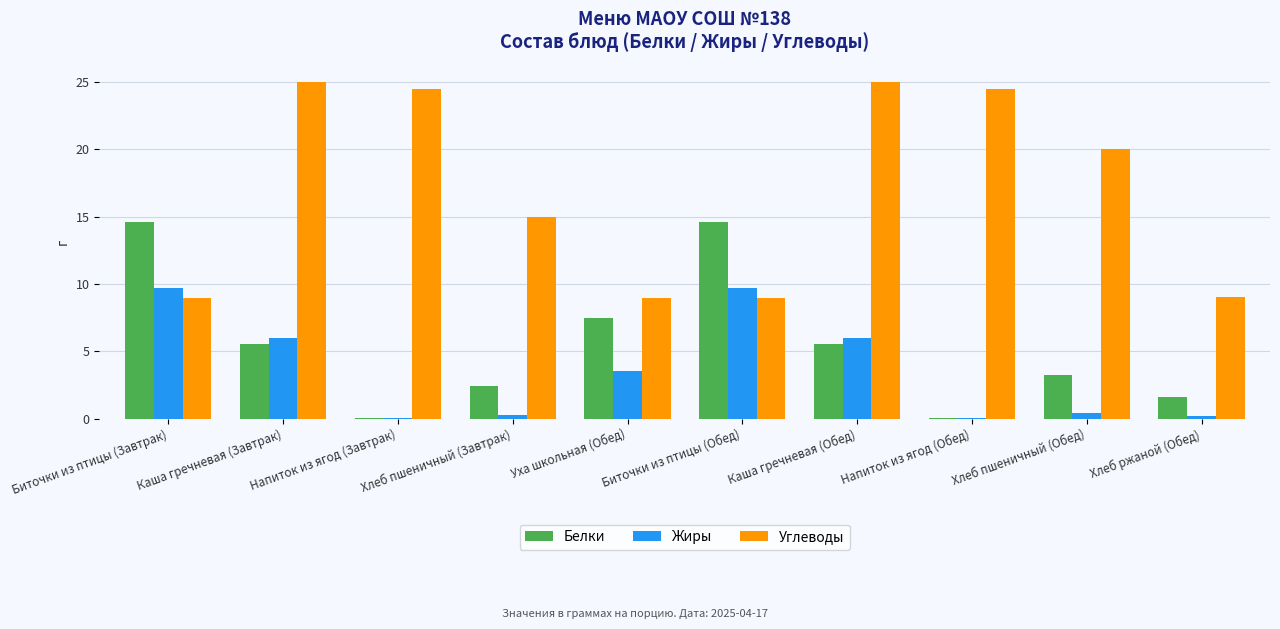

What is the greatest value displayed?

25.0